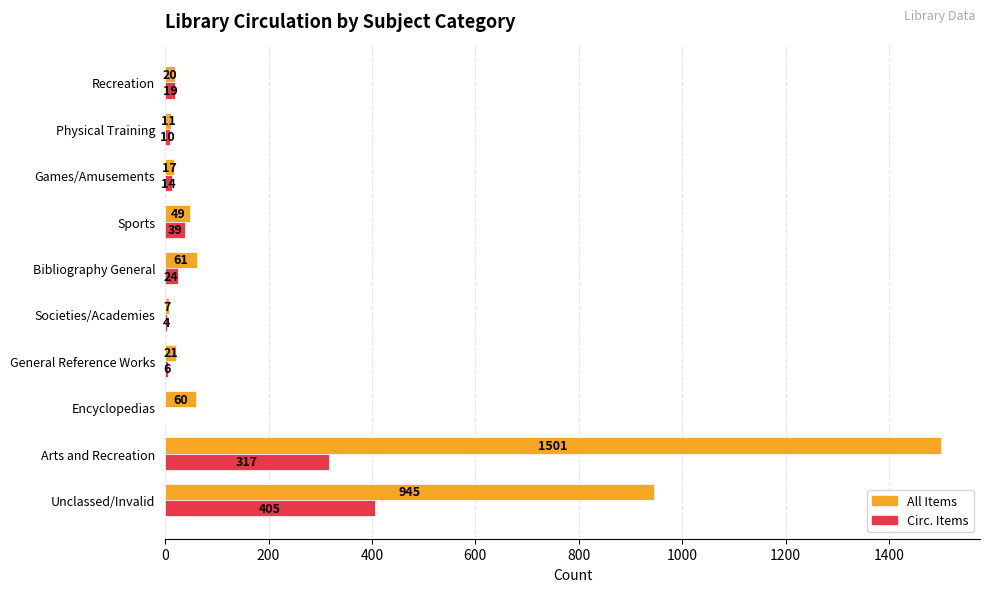

What is the greatest value displayed?

1501